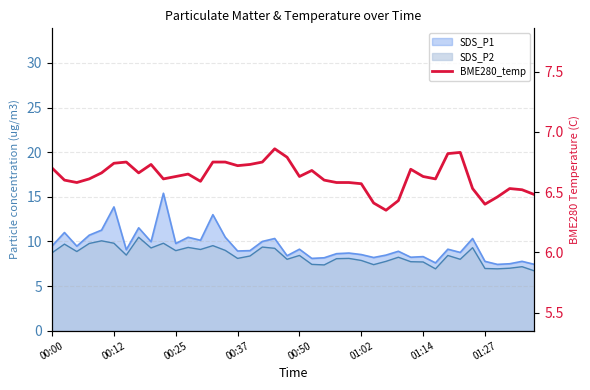

Is it true that the value at 01:02 is 6.6?

True